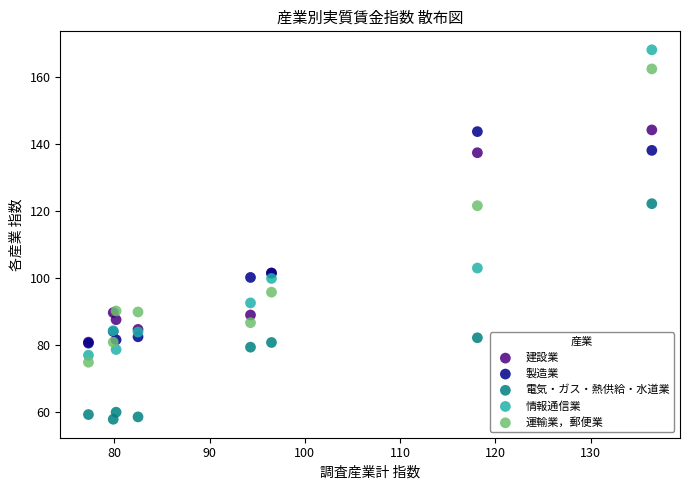

Which series contains the lowest Y value?

電気・ガス・熱供給・水道業